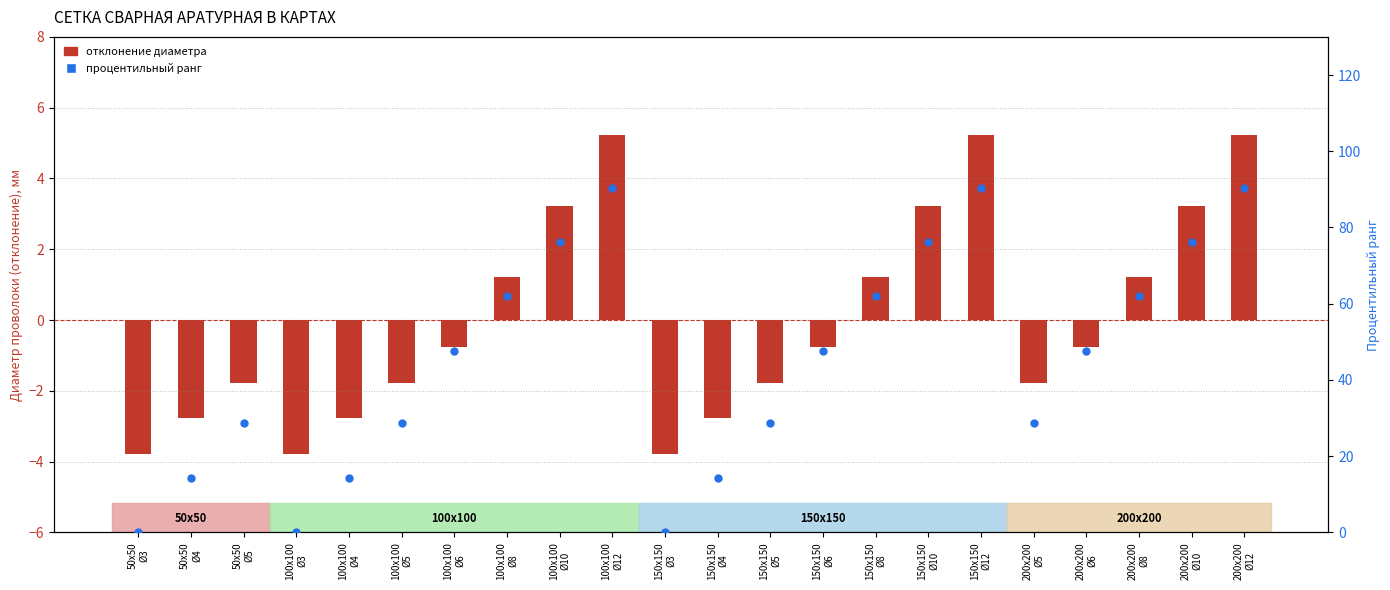

Which series has the largest total across all categories?

percentile rank